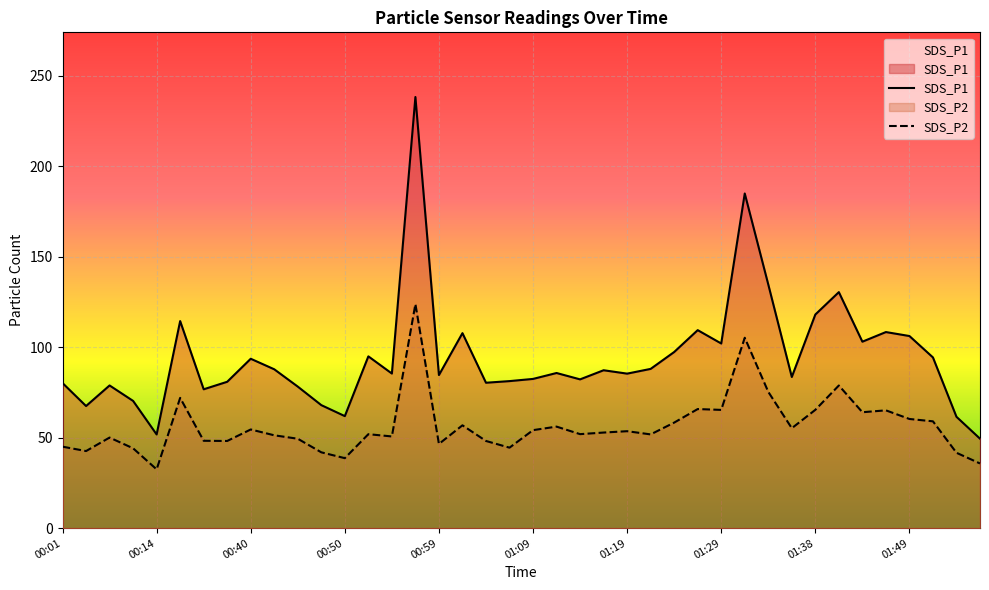

Rank the categories by SDS_P2 value from highest to lowest.

00:57, 01:31, 01:41, 01:34, 00:30, 01:26, 01:38, 01:29, 01:46, 01:43, 01:49, 01:51, 01:24, 01:02, 01:12, 01:36, 00:40, 01:09, 01:19, 01:16, 01:14, 00:52, 01:21, 00:42, 00:55, 00:06, 00:45, 00:35, 00:38, 01:04, 00:59, 00:01, 01:07, 00:09, 00:04, 00:47, 01:54, 00:50, 01:56, 00:14